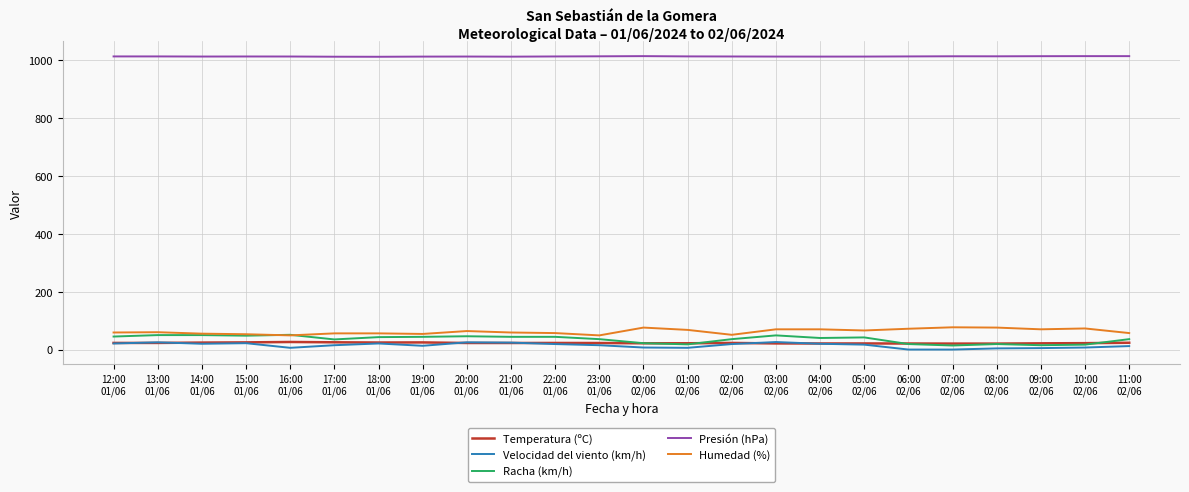

True or false: Presión (hPa) and Humedad (%) intersect in this chart.

False